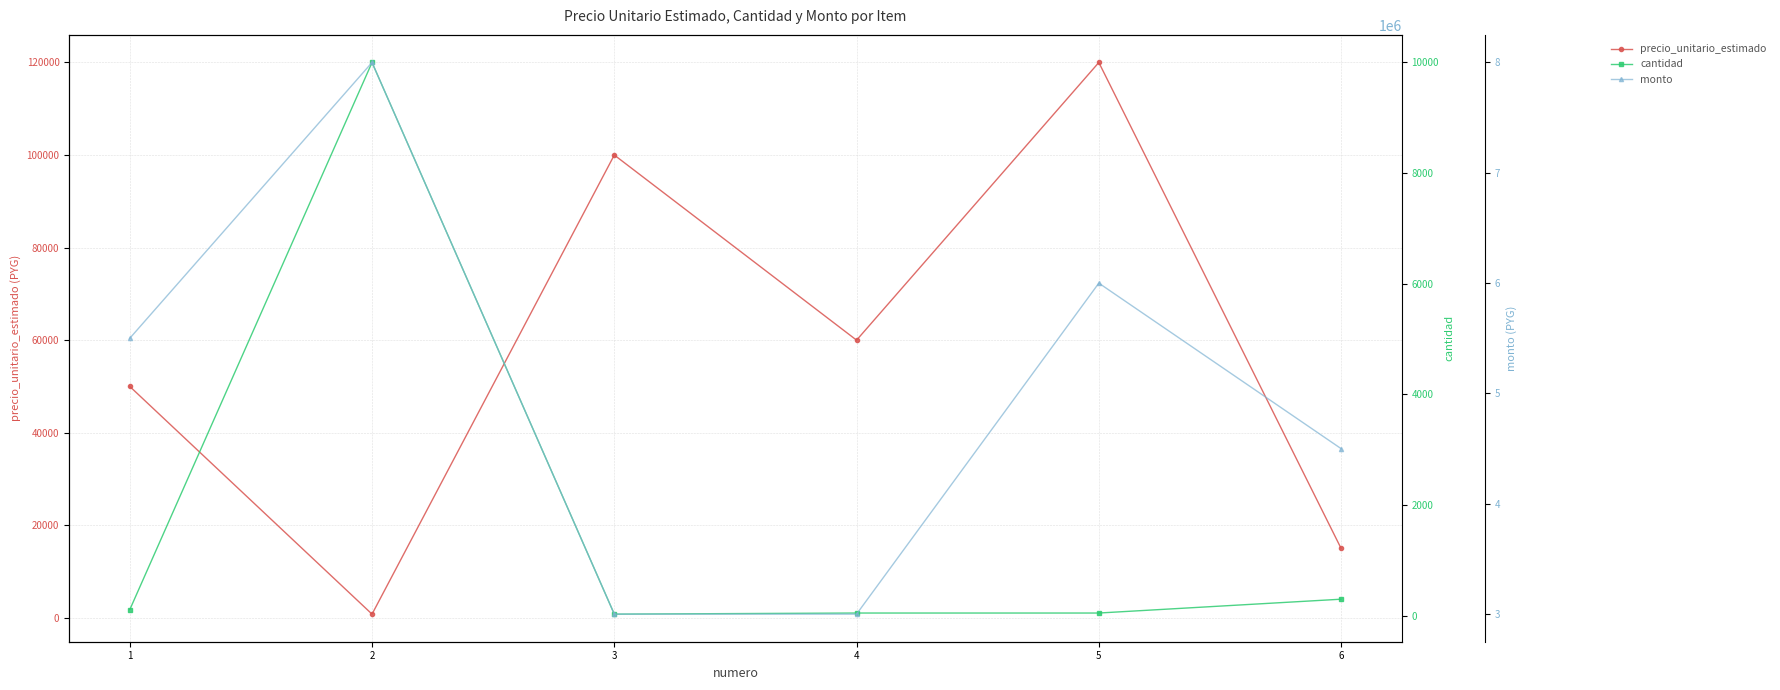

At how many categories does at least one series exceed 5410337?

3